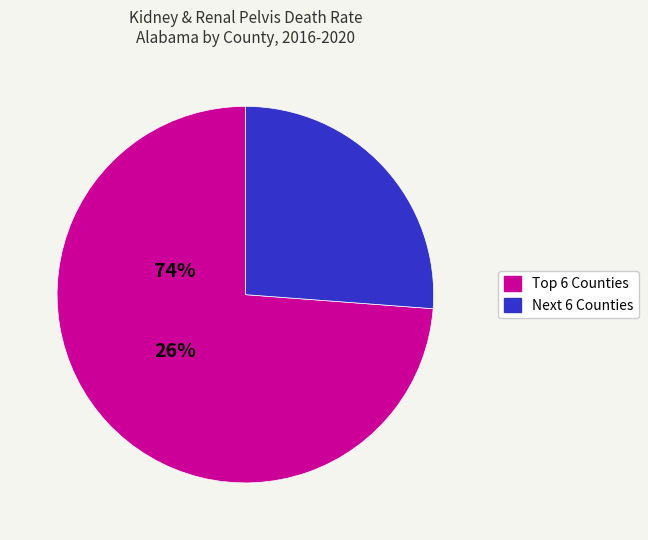

Does any single category account for the majority?

Yes